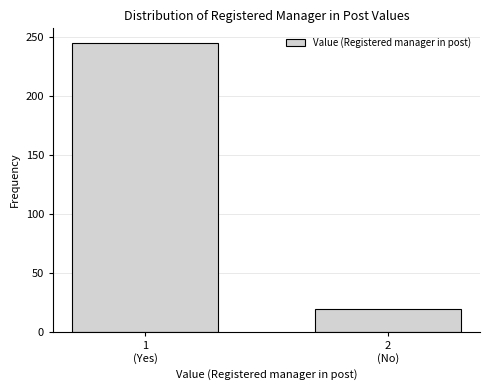

Reading right to left, list all the values displayed in this chart.

19	245